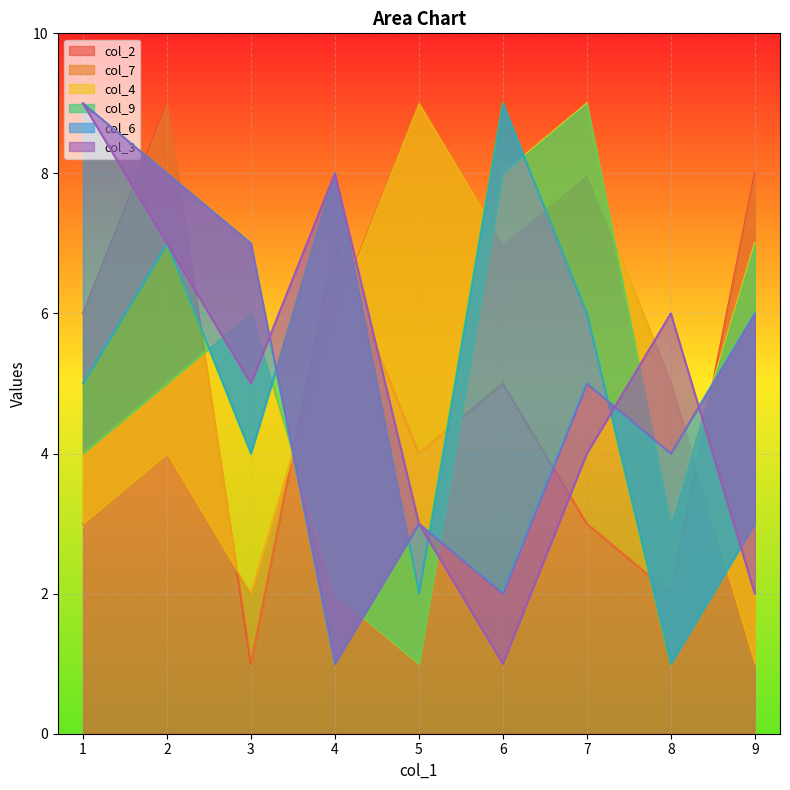

How many interior local valleys does the col_7 series have?

5